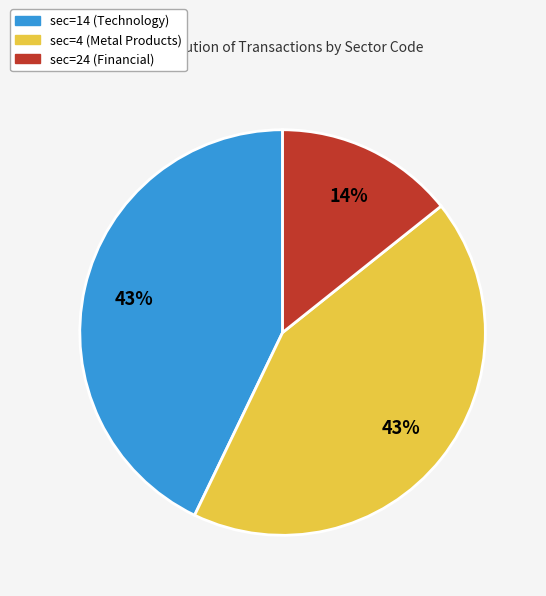

Does any single category account for the majority?

No